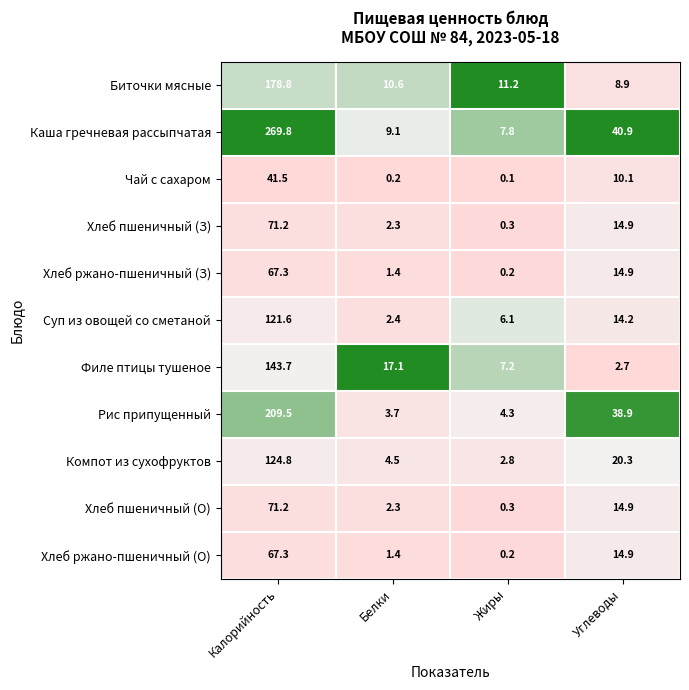

Which label corresponds to the largest value in the chart?

Калорийность